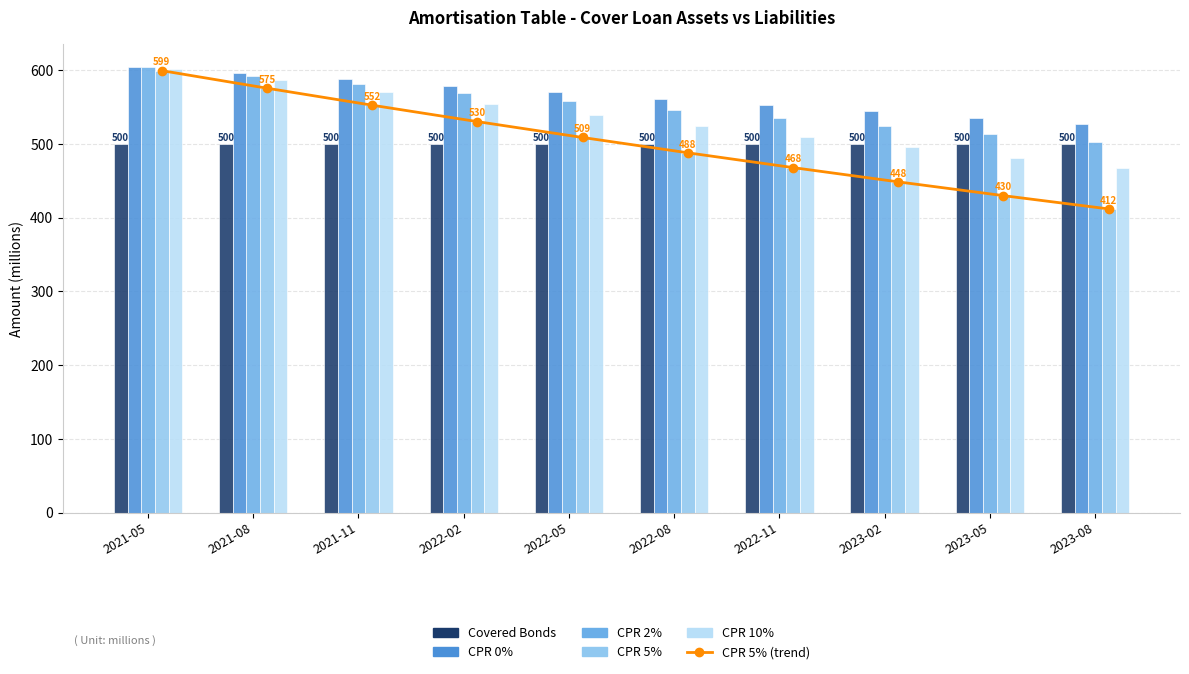

What is the maximum value for Covered Bonds?

500.0